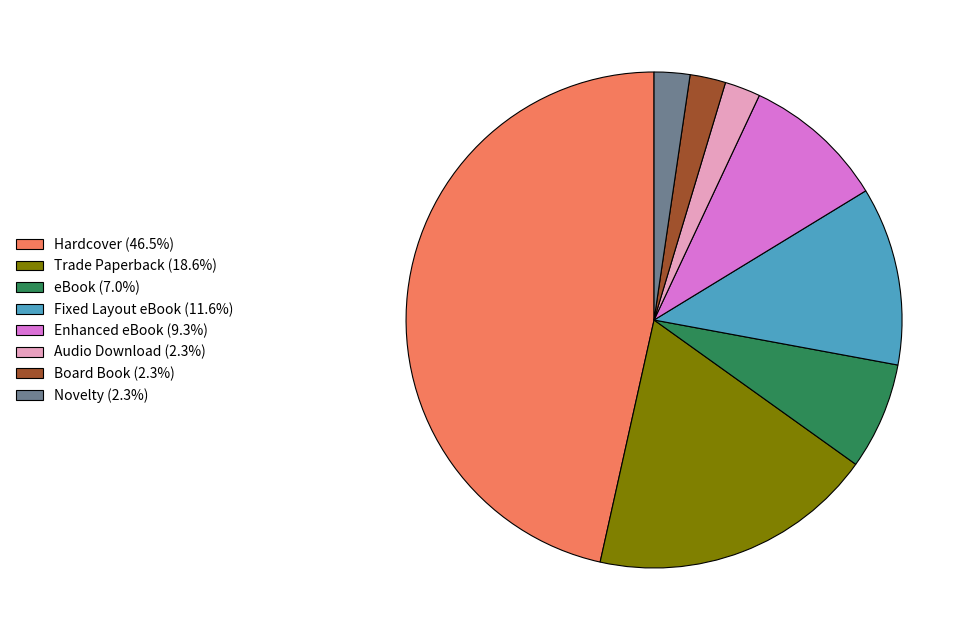

What is the largest slice in the pie chart?

Hardcover